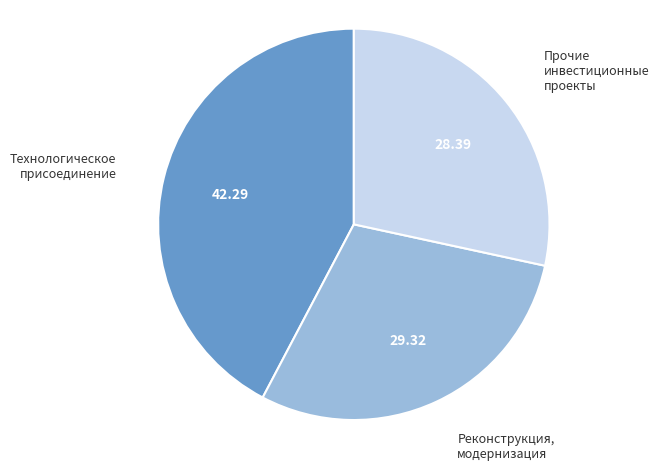

Which has a higher value, Прочие инвестиционные проекты or Технологическое присоединение?

Технологическое присоединение